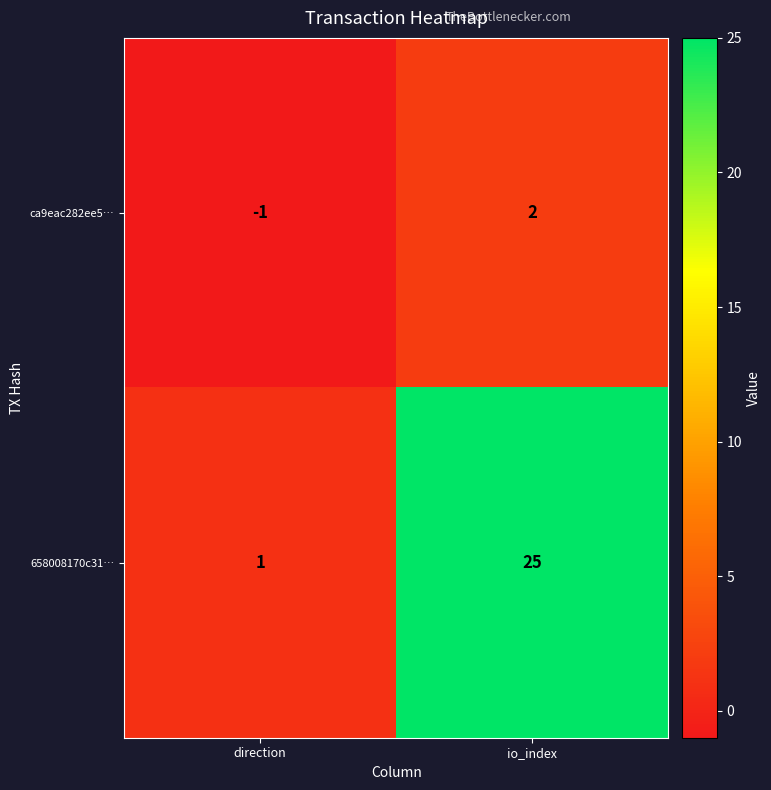

Which series has the largest range (max minus min)?

658008170c31…